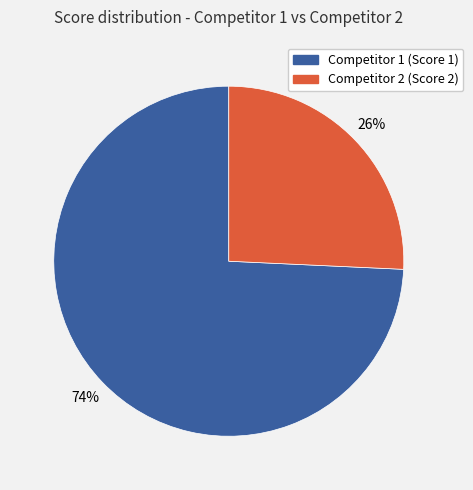

Is Competitor 1 (Score 1) the majority of the pie?

Yes